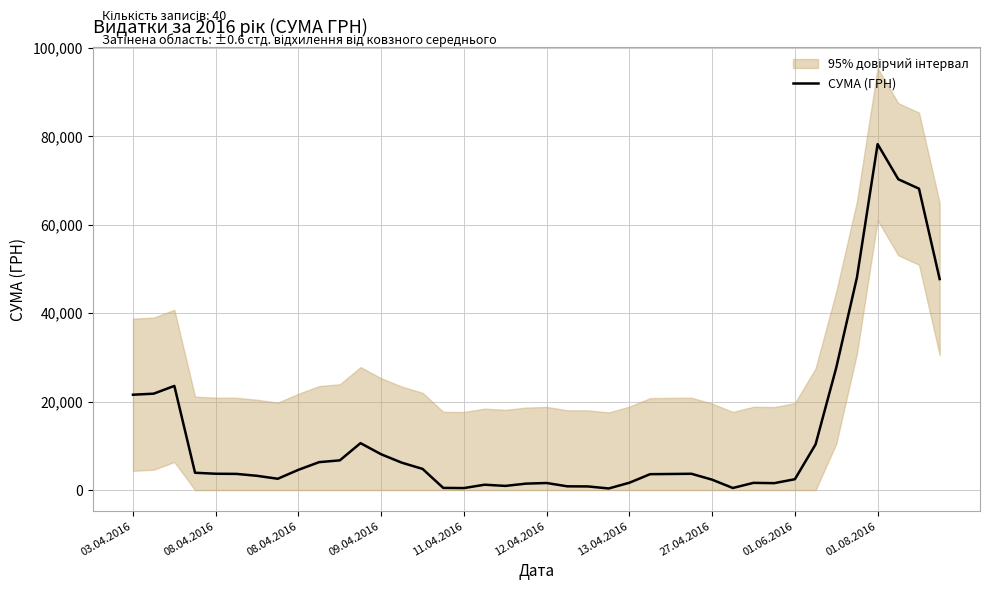

The value at 12.04.2016 is 966.7. True or false?

False